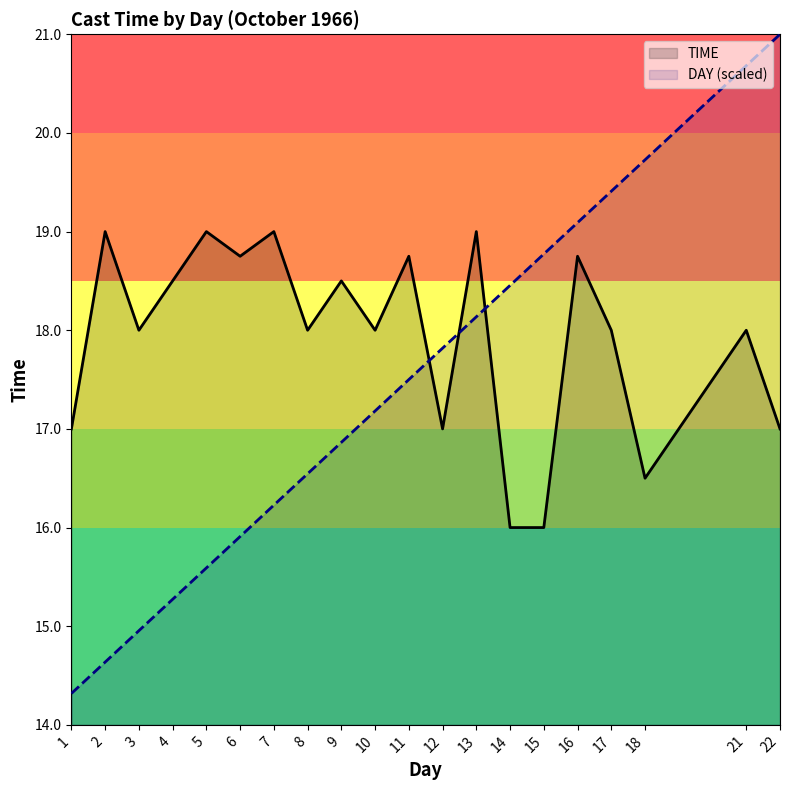

Does the chart have visible grid lines?

No